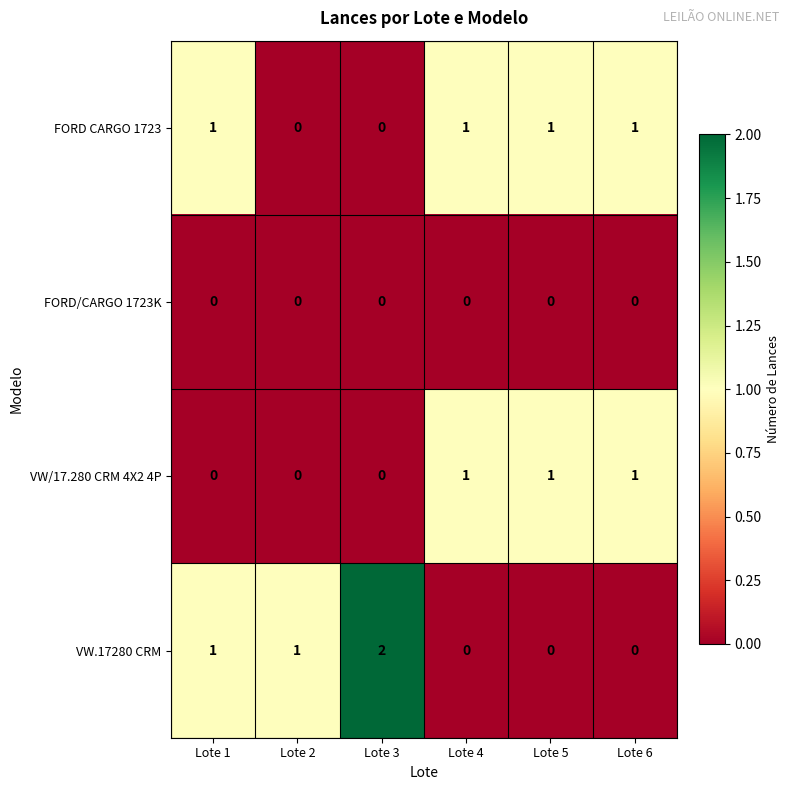

At how many categories does at least one series exceed 0?

6